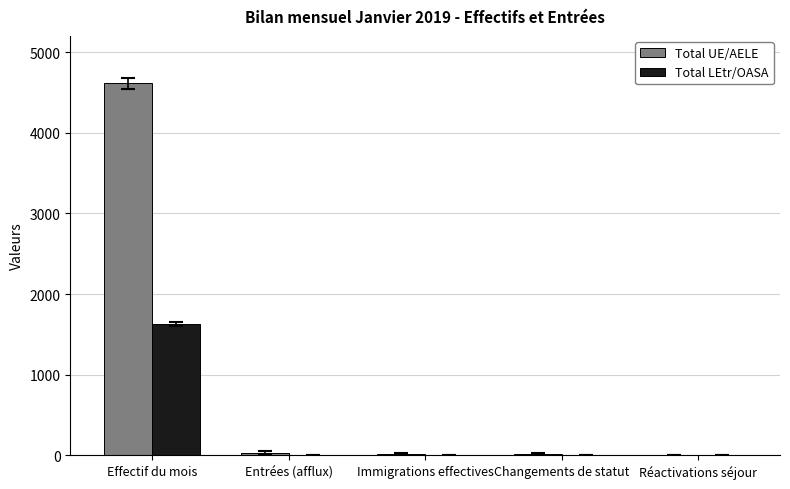

How many distinct data groups are displayed?

2